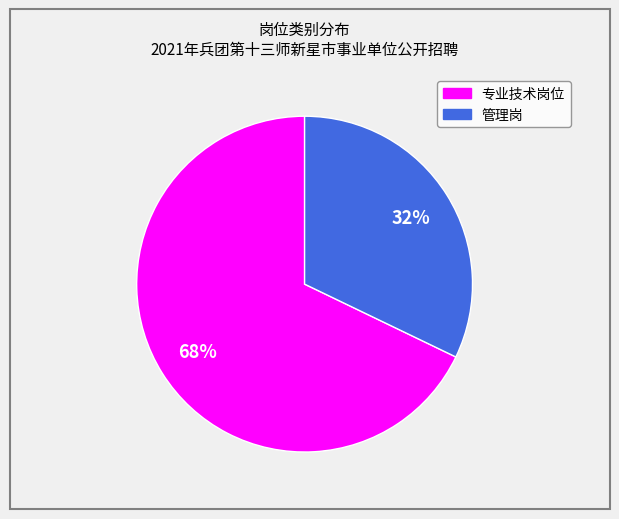

To the nearest percent, what is the average slice percentage?

50%